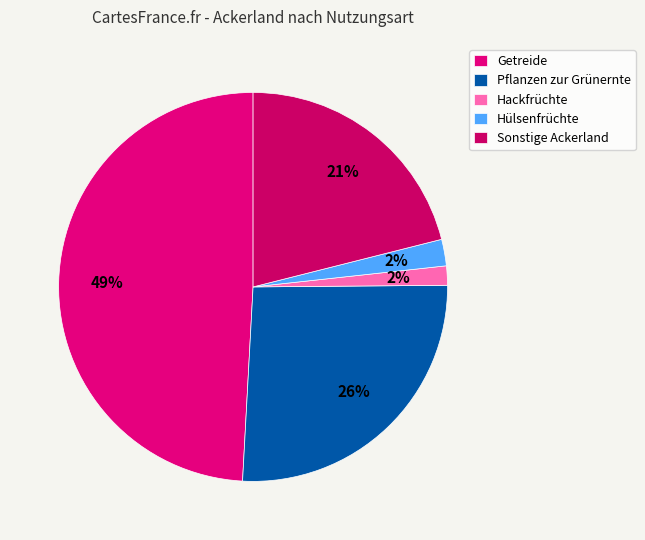

Is it true that Hülsenfrüchte is 1% of the pie?

False